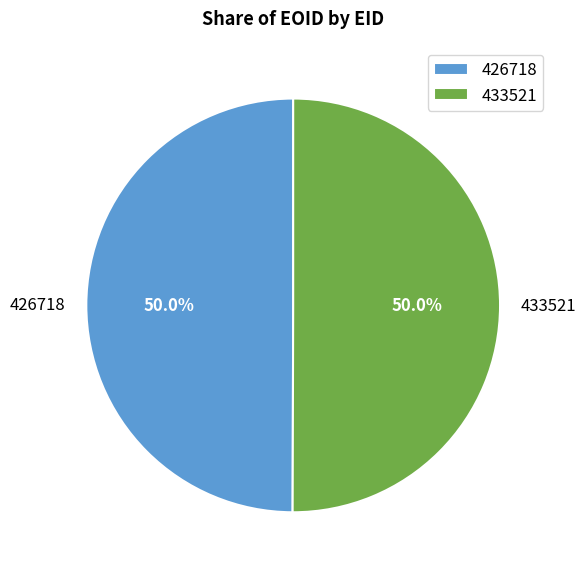

To the nearest percent, what percentage of the pie is 426718?

50%